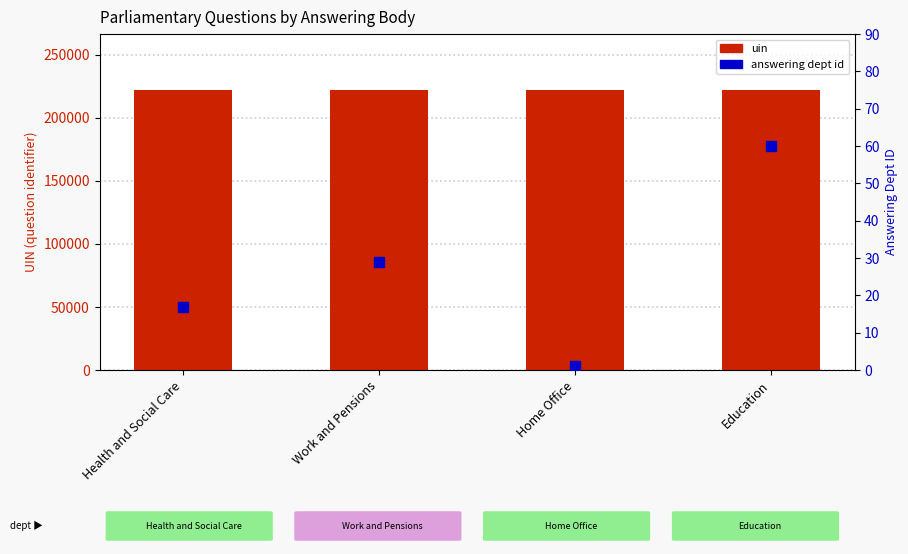

Is the value of answering dept id at Education greater than the value of uin at Work and Pensions?

No